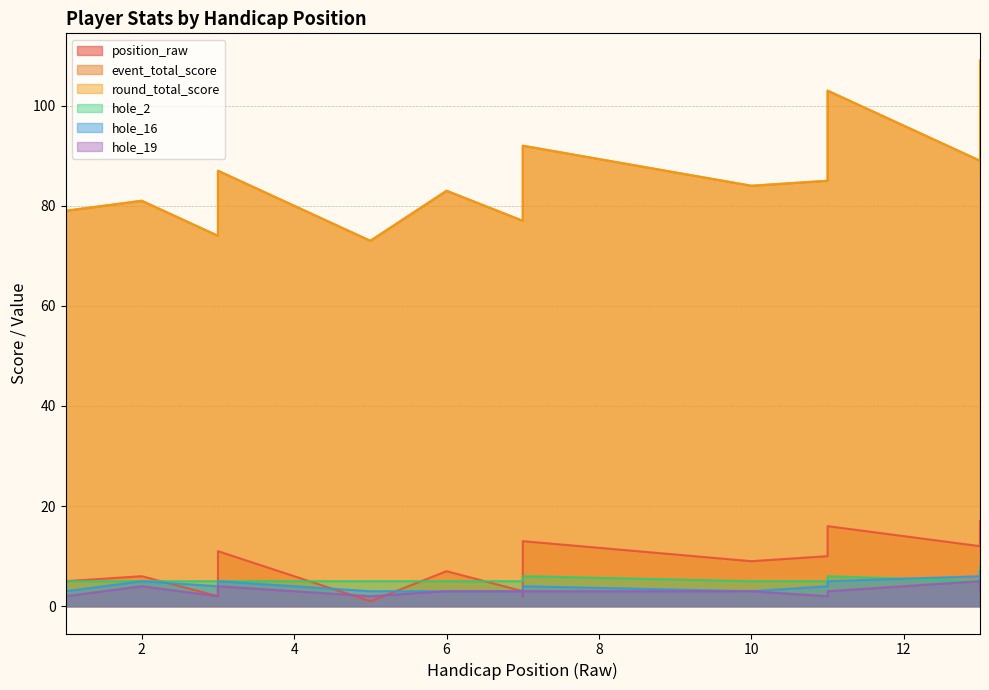

Where is hole_2 nearest to the value 6?

7